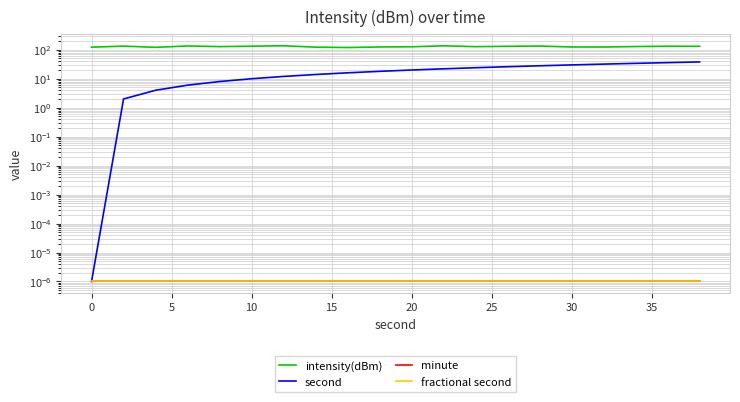

Which series has the largest range (max minus min)?

second